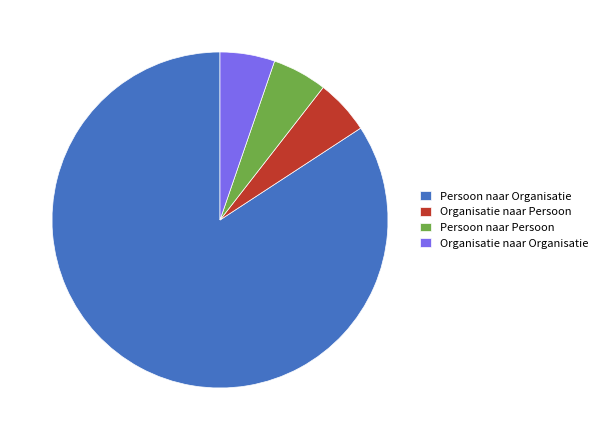

Is it true that Persoon naar Persoon is 11% of the pie?

False